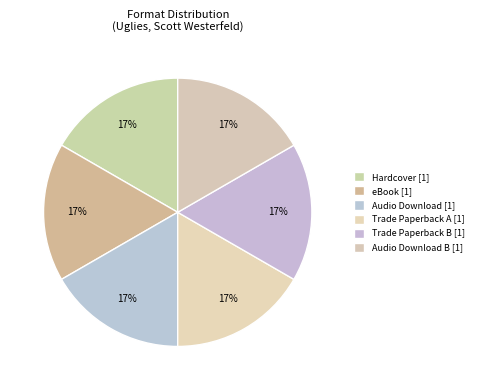

How many segments does this pie chart have?

6